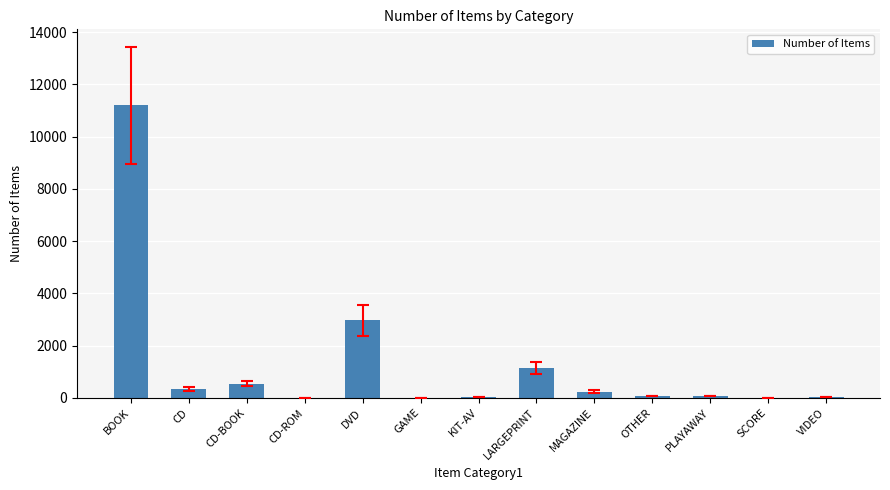

The chart shows a value of 6 at SCORE. True or false?

True